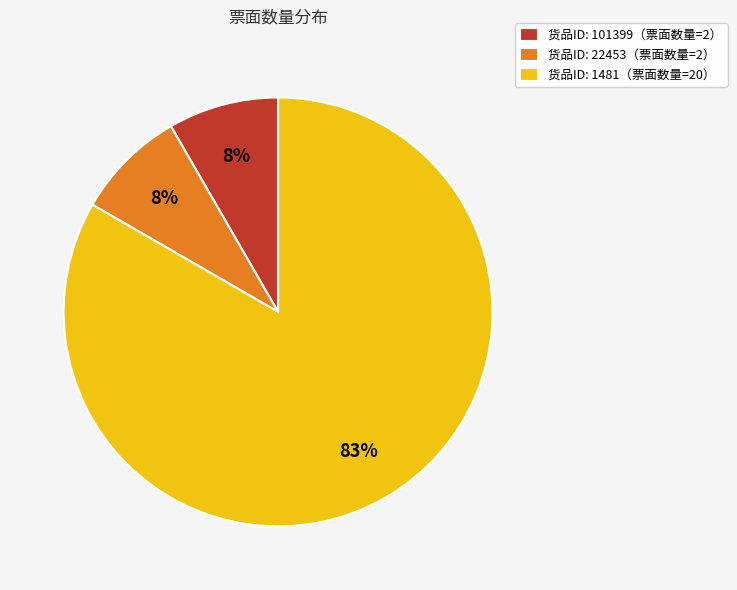

Combined, do 货品ID: 22453（票面数量=2） and 货品ID: 1481（票面数量=20） account for over 50%?

Yes